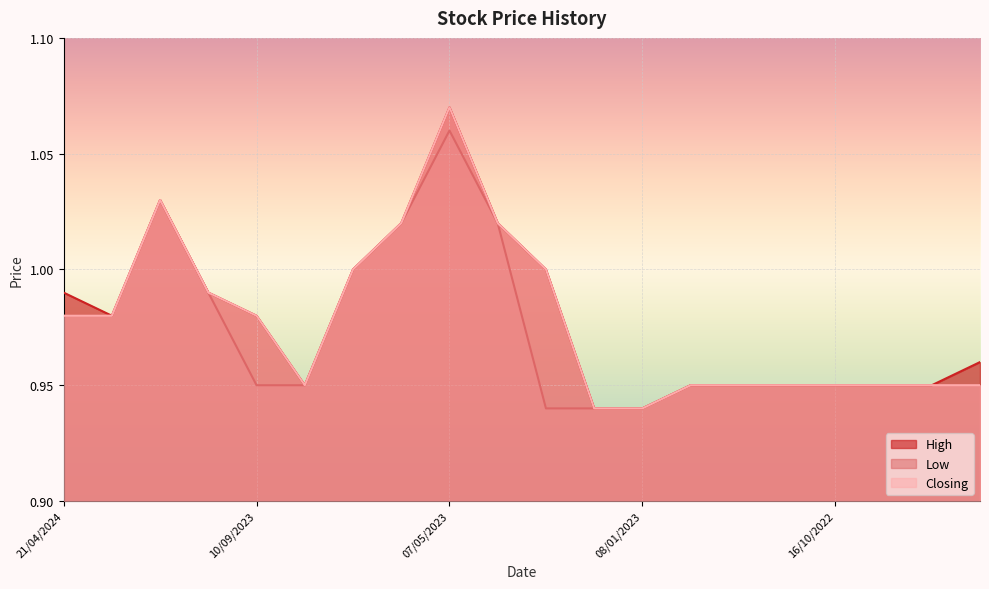

The Closing series shows 1.8 at 22/01/2023. True or false?

False